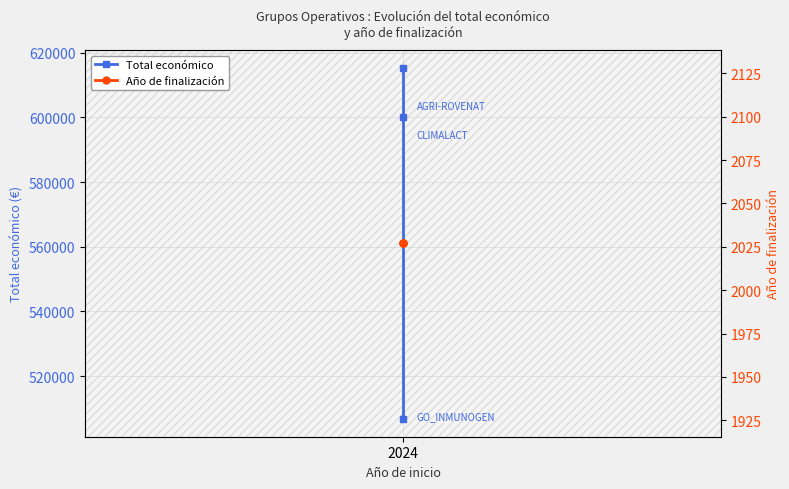

What are all the series names shown in the legend?

Total económico, Año de finalización